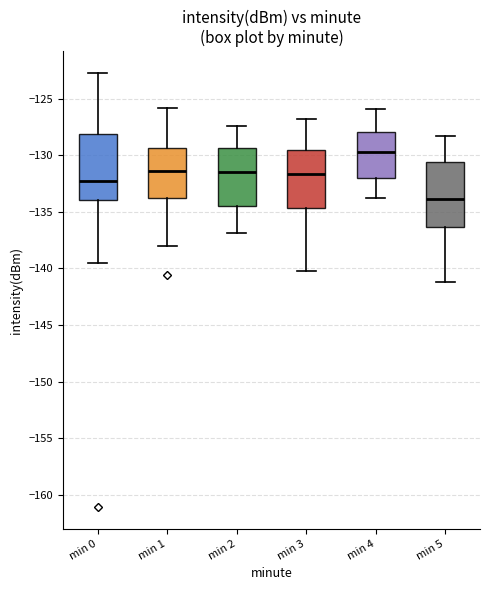

Reading left to right, transcribe this box plot: for each box, give where its median line is, the range the box spans, and where its two whiskers end, as read against the y-axis. The values are not printed on the chart, so give them approximately, as read against the axis.

min 0: median -132.5, box -134.0 to -128.0, whiskers -139.5 to -123.0
min 1: median -131.5, box -134.0 to -129.5, whiskers -138.0 to -126.0
min 2: median -131.5, box -134.5 to -129.5, whiskers -137.0 to -127.5
min 3: median -131.5, box -134.5 to -129.5, whiskers -140.0 to -127.0
min 4: median -129.5, box -132.0 to -128.0, whiskers -134.0 to -126.0
min 5: median -134.0, box -136.5 to -130.5, whiskers -141.0 to -128.5